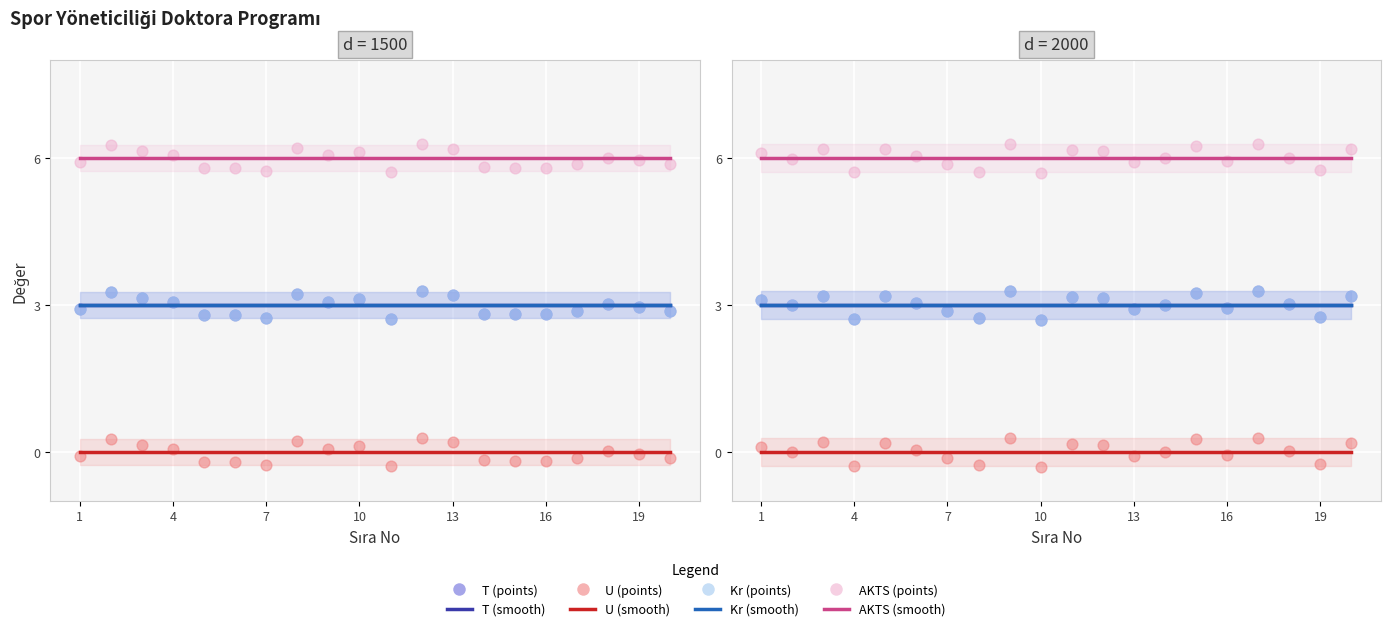

What are all the series names shown in the legend?

T, U, Kr, AKTS